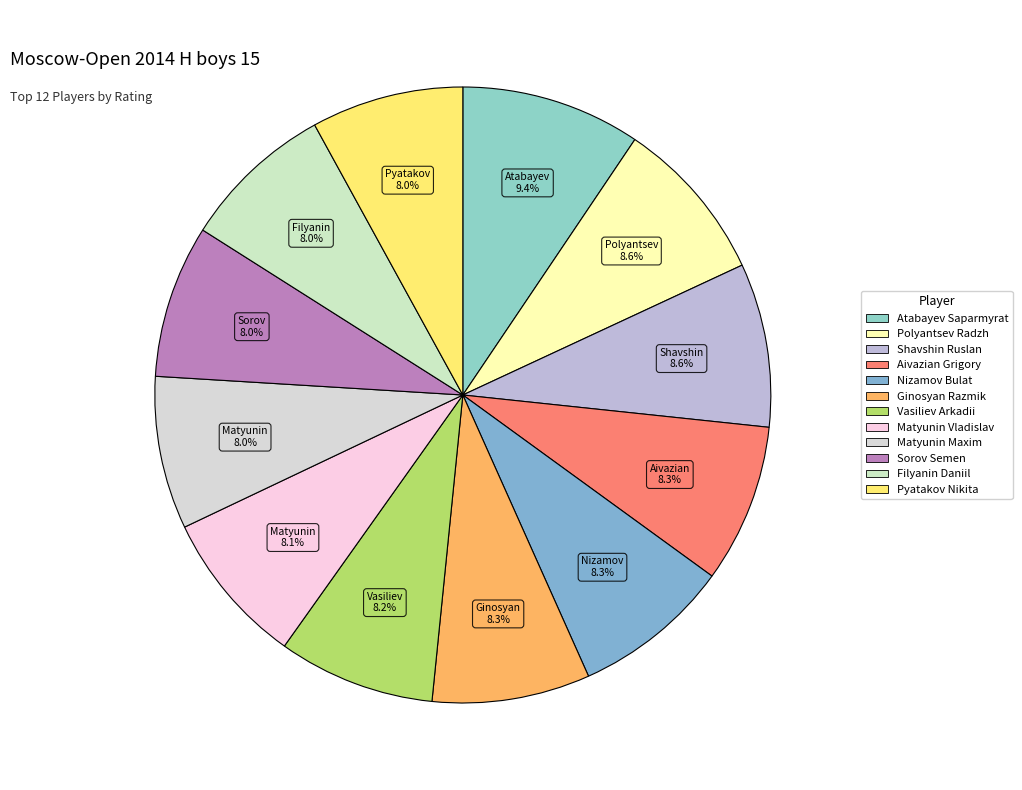

What is the ratio of the value at Matyunin Maxim to the value at Pyatakov Nikita?

1.0